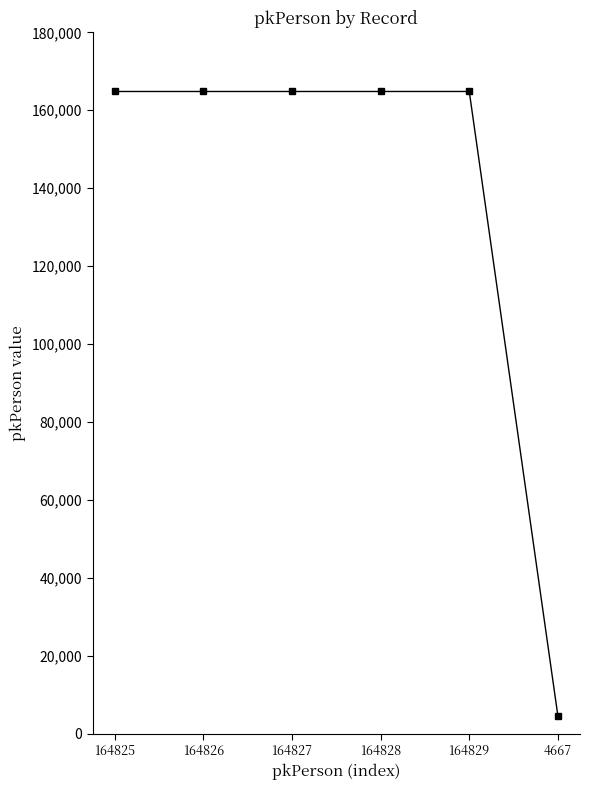

What is the sum of the values at 164828 and 164829?

329657